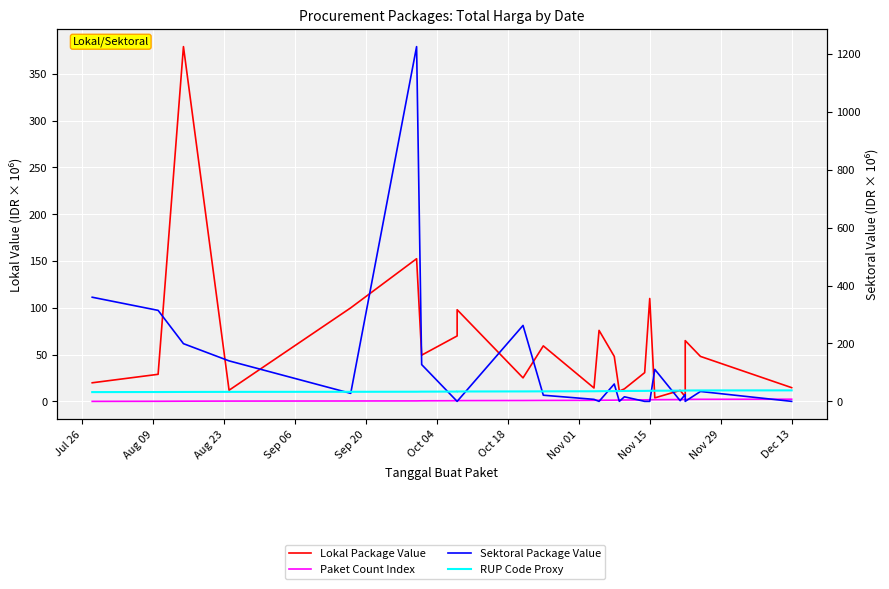

List the series in order of their peak value, highest first.

Sektoral Package Value, Lokal Package Value, RUP Code Proxy, Paket Count Index